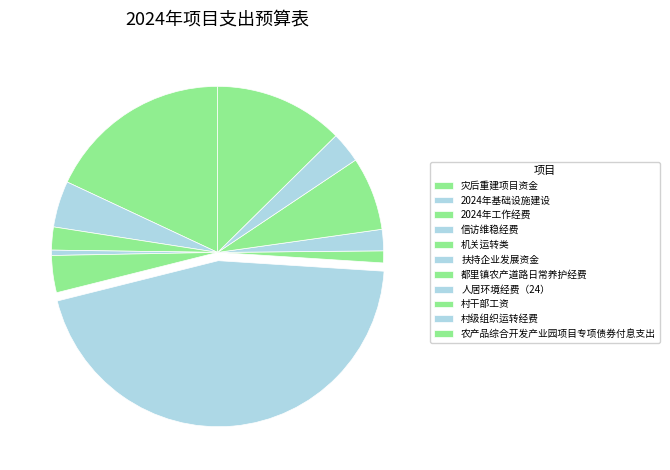

How many slices are in this pie chart?

11